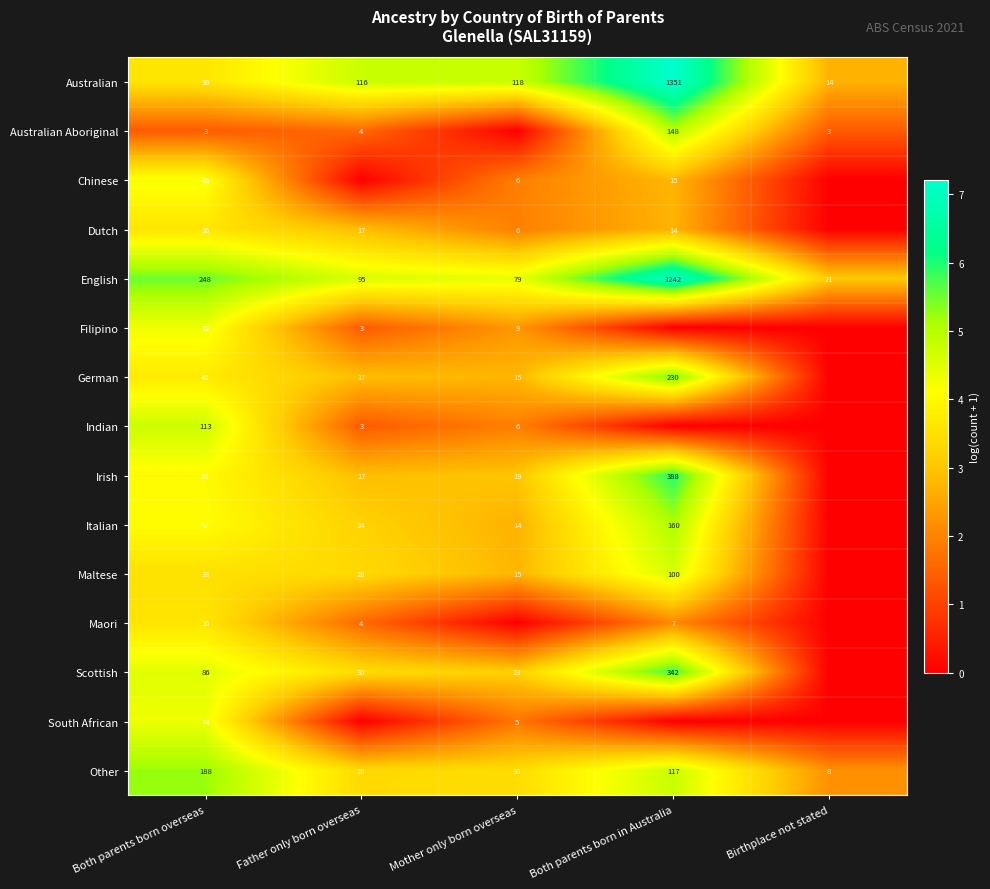

What is the total value across all series at Both parents born overseas?

1144